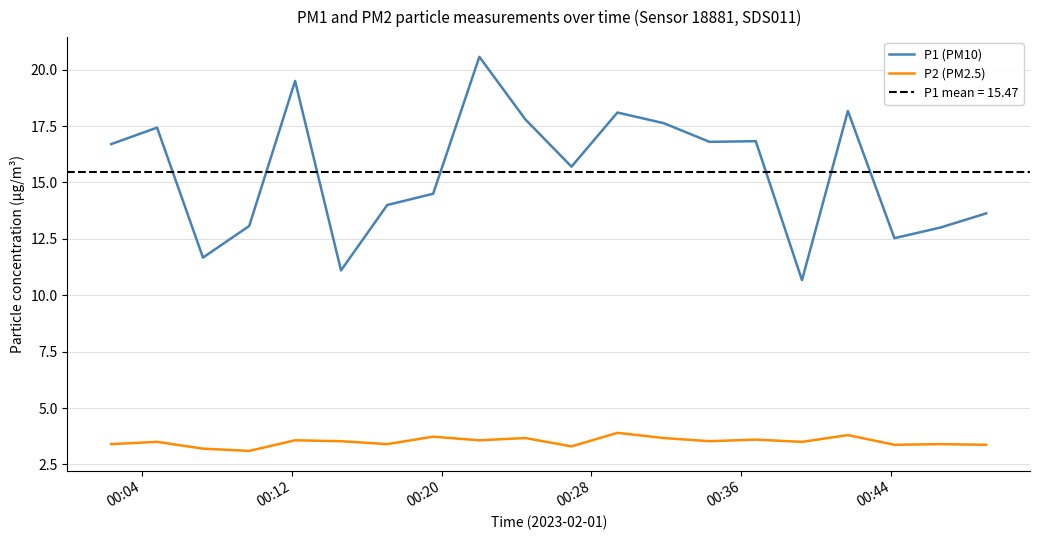

List the series in order of their peak value, highest first.

P1 (PM10), P2 (PM2.5)